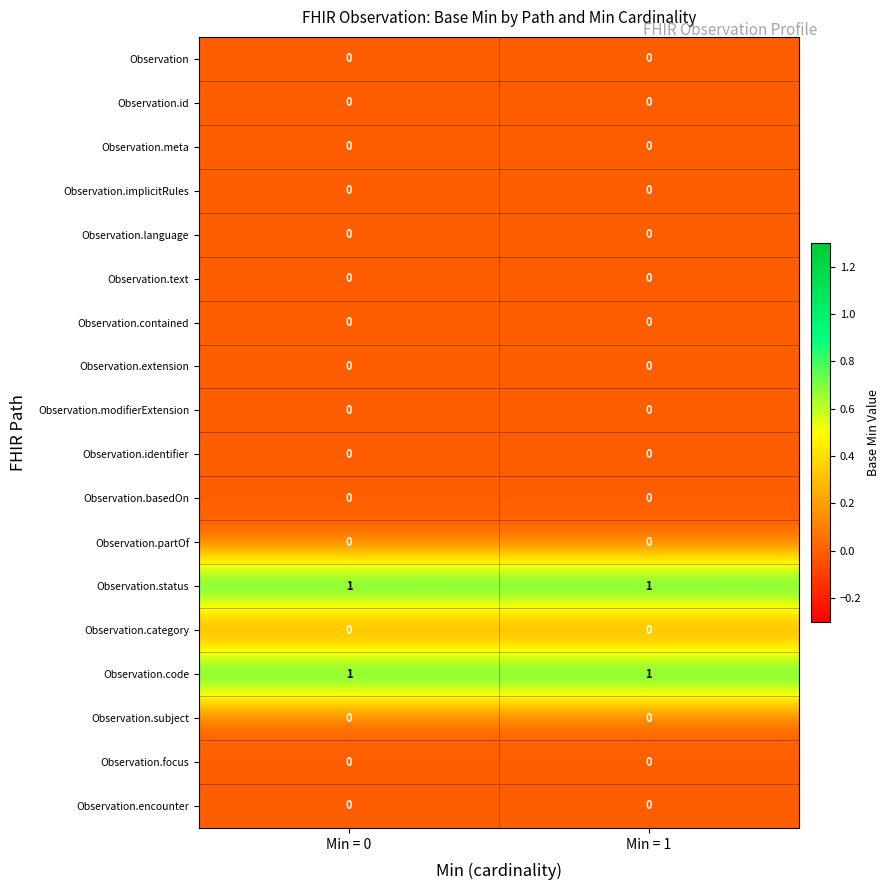

True or false: Observation.subject has a value of 0 at Min = 0.

True